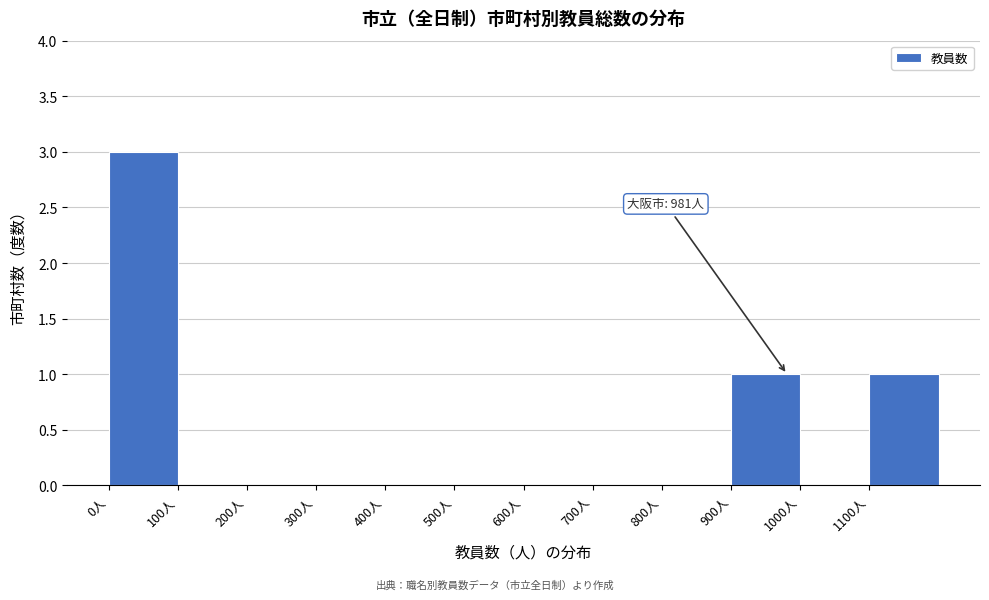

Which range on the x-axis has the tallest bar?

0 to 100